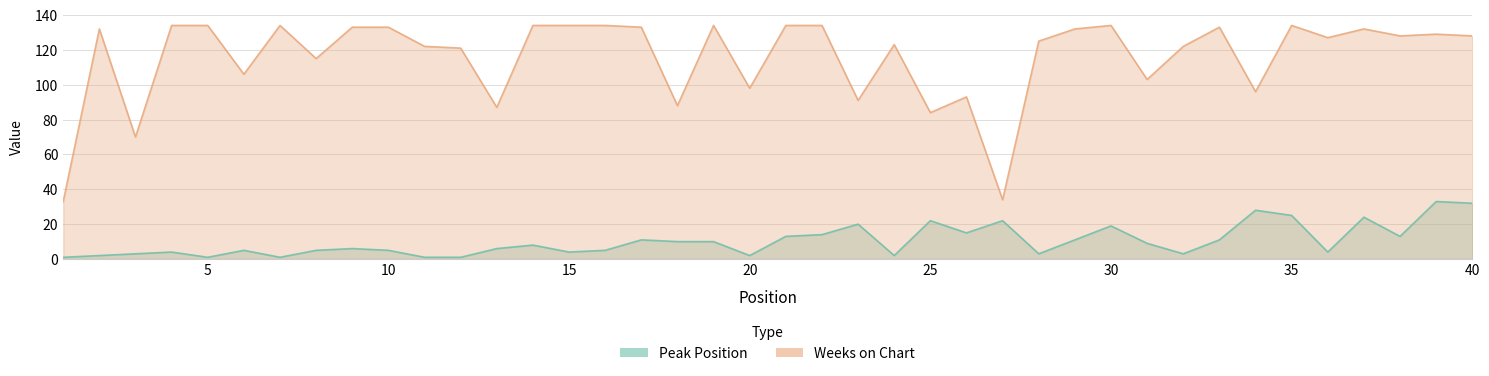

Which label corresponds to the smallest value in the chart?

1